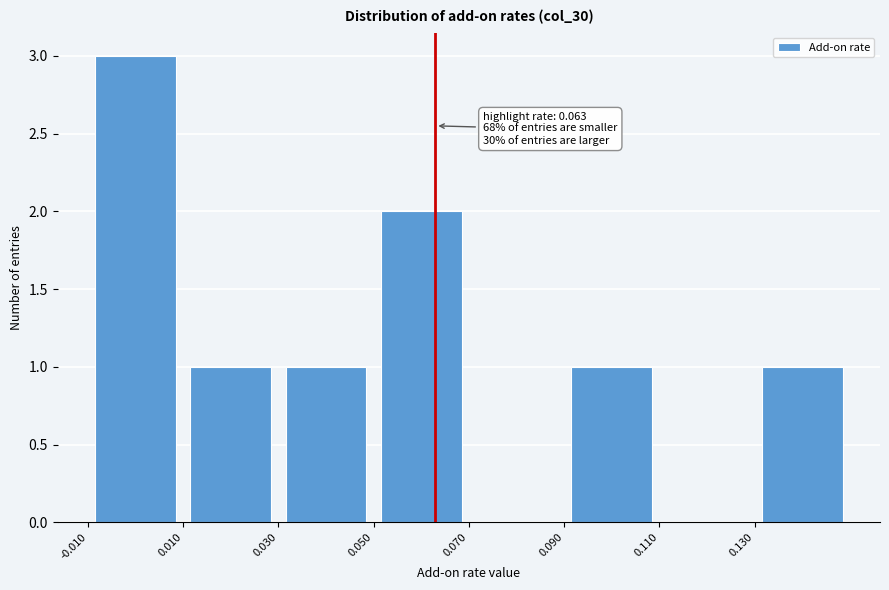

Over which range of the x-axis is the bar tallest?

-0.01 to 0.01